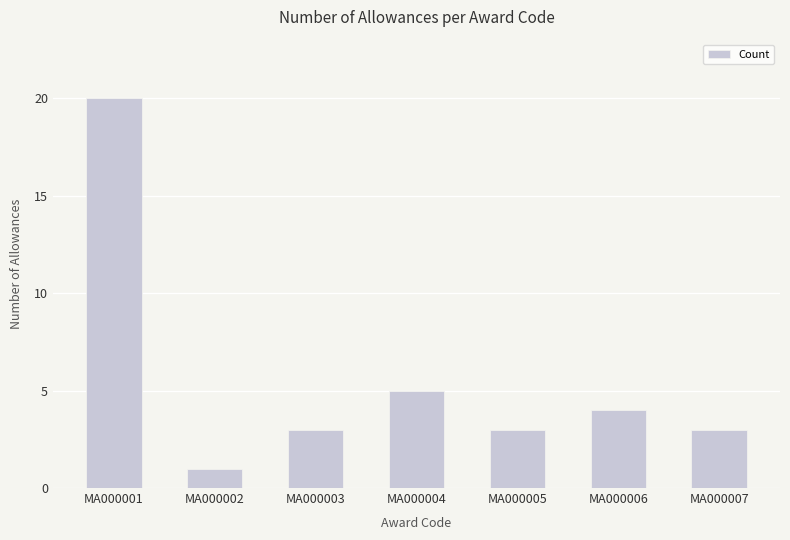

What is the difference between the maximum and minimum values?

19